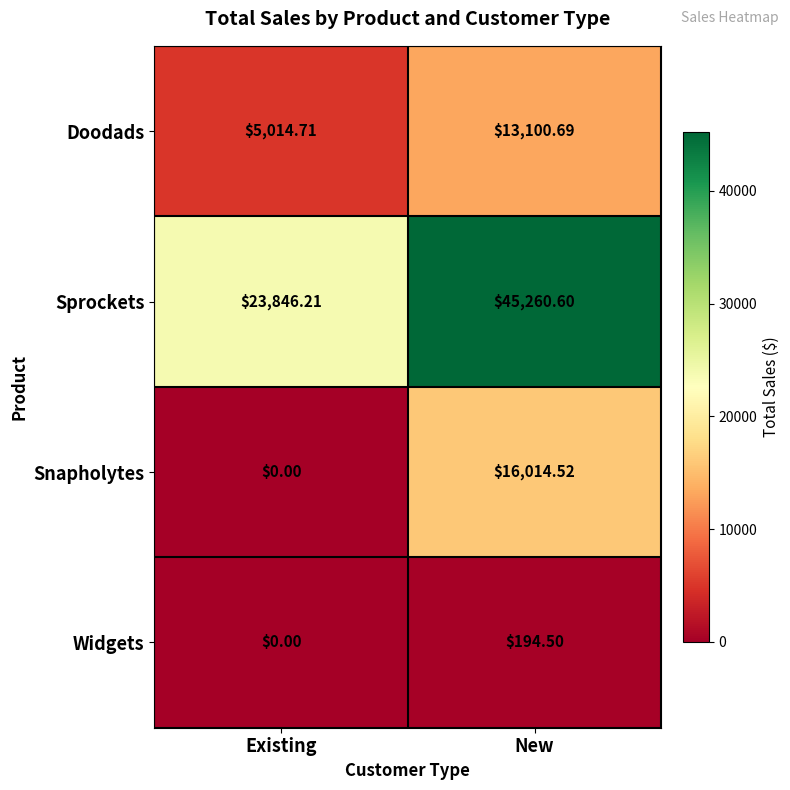

Which series has the widest spread of values?

Sprockets